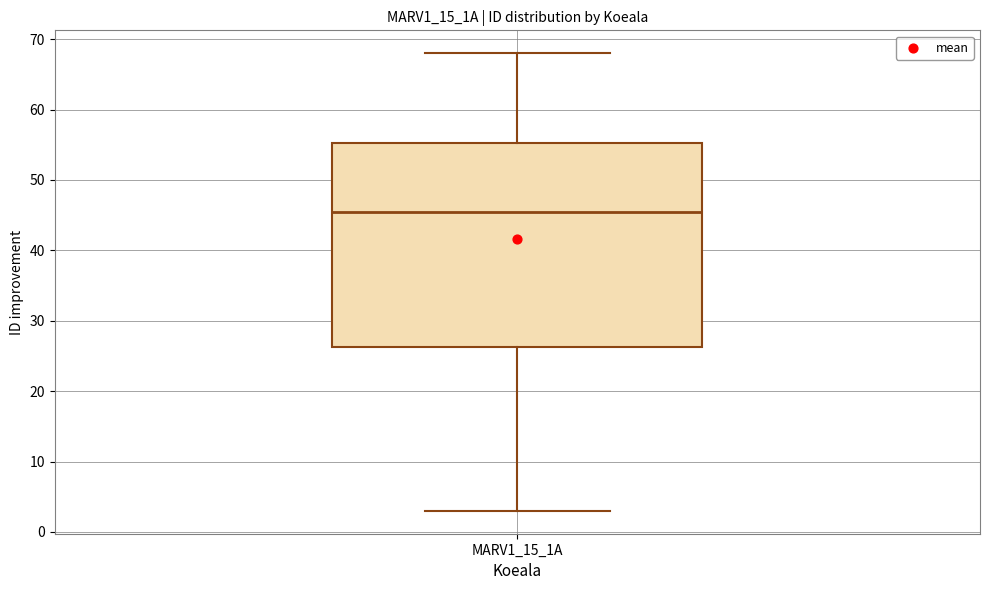

Where does the median line of the box for MARV1_15_1A sit on the y-axis? The values are not printed on the chart, so give them approximately, as read against the axis.

46